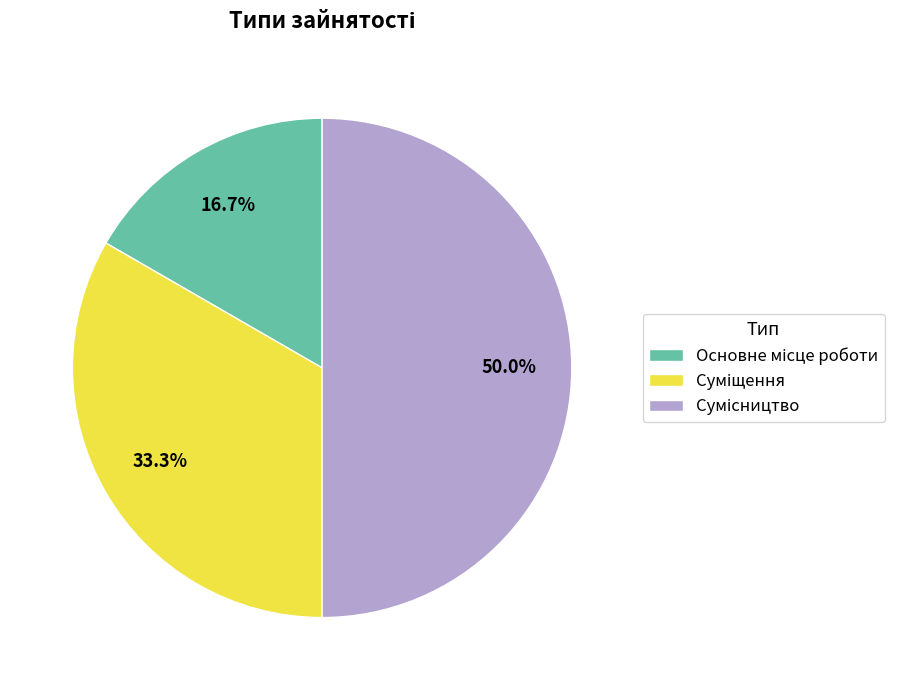

Does any single category account for the majority?

No